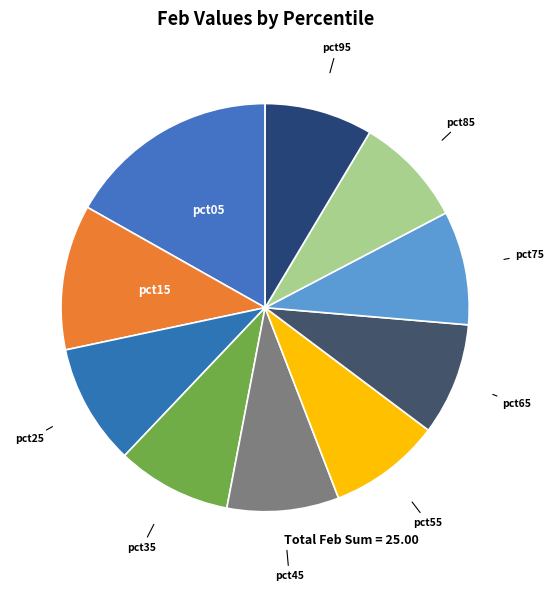

True or false: pct15 accounts for 1% of the total.

False